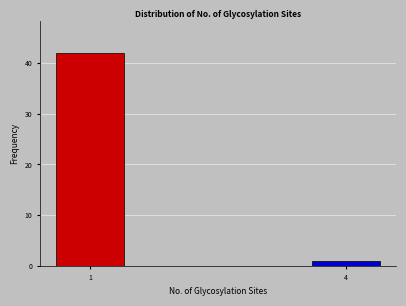

Reading left to right, extract all data points from this chart.

42	1